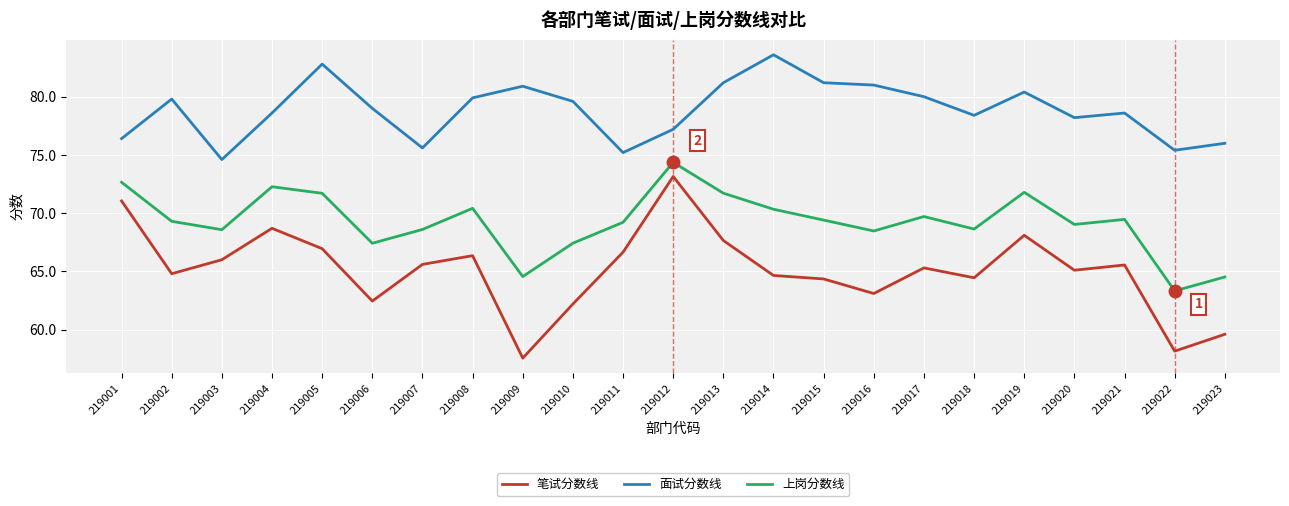

True or false: 面试分数线 and 上岗分数线 cross at least once.

False